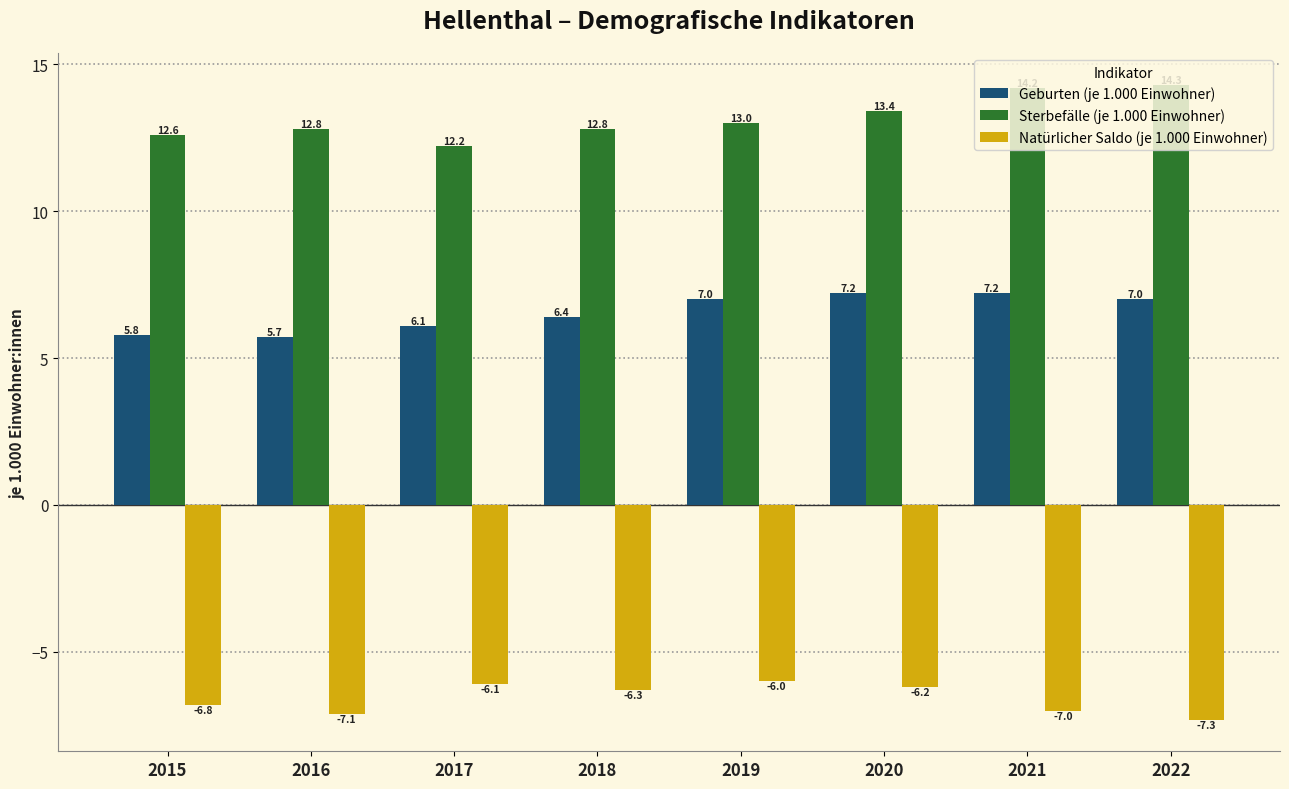

What is the sum of all Sterbefälle (je 1.000 Einwohner) values?

105.3